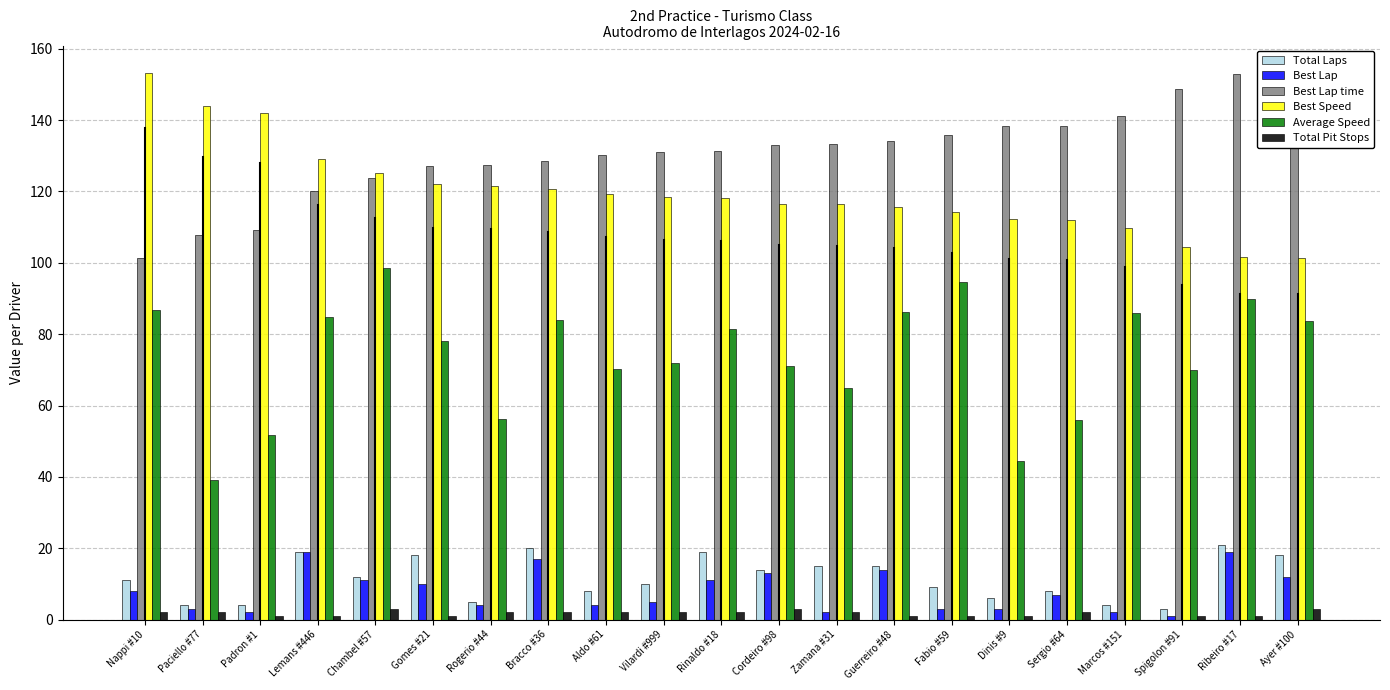

What is the value of the Average Speed bar at the 19th from the left?

69.8